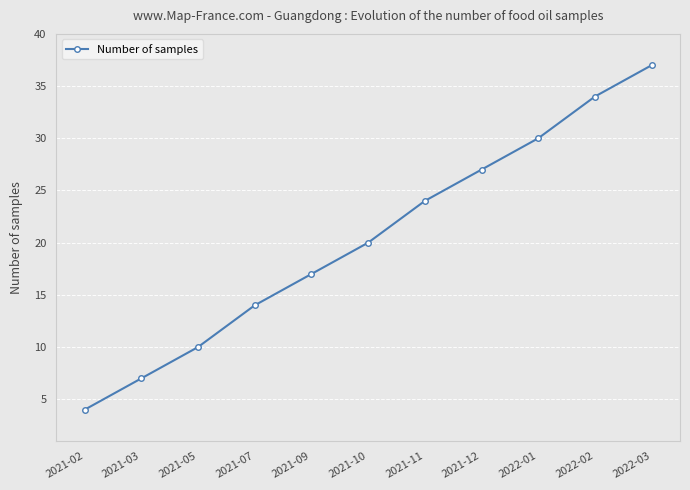

Reading left to right, extract all data points from this chart.

2021-02=4	2021-03=7	2021-05=10	2021-07=14	2021-09=17	2021-10=20	2021-11=24	2021-12=27	2022-01=30	2022-02=34	2022-03=37